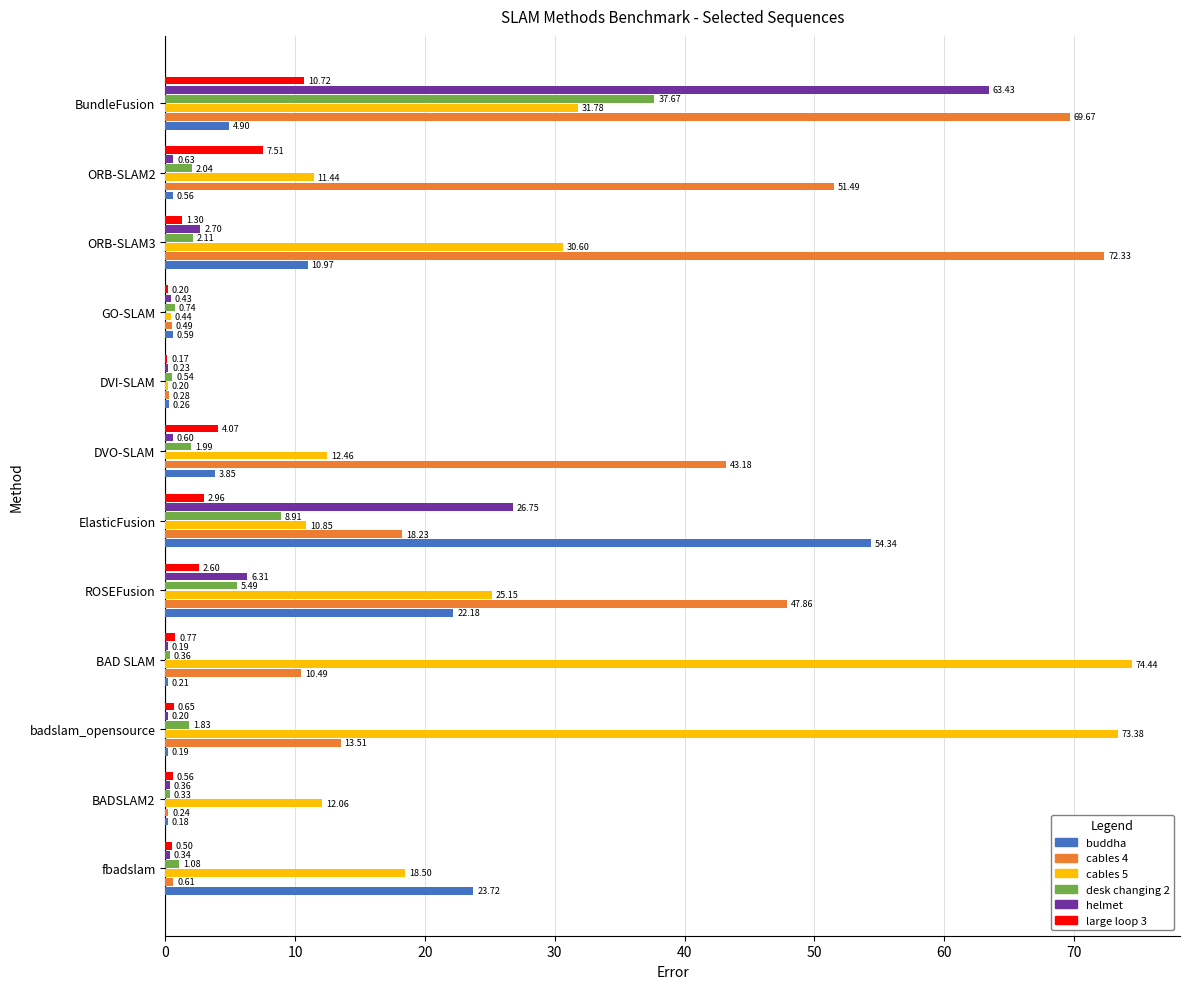

Is the value of large loop 3 at ROSEFusion greater than the value of helmet at BAD SLAM?

Yes